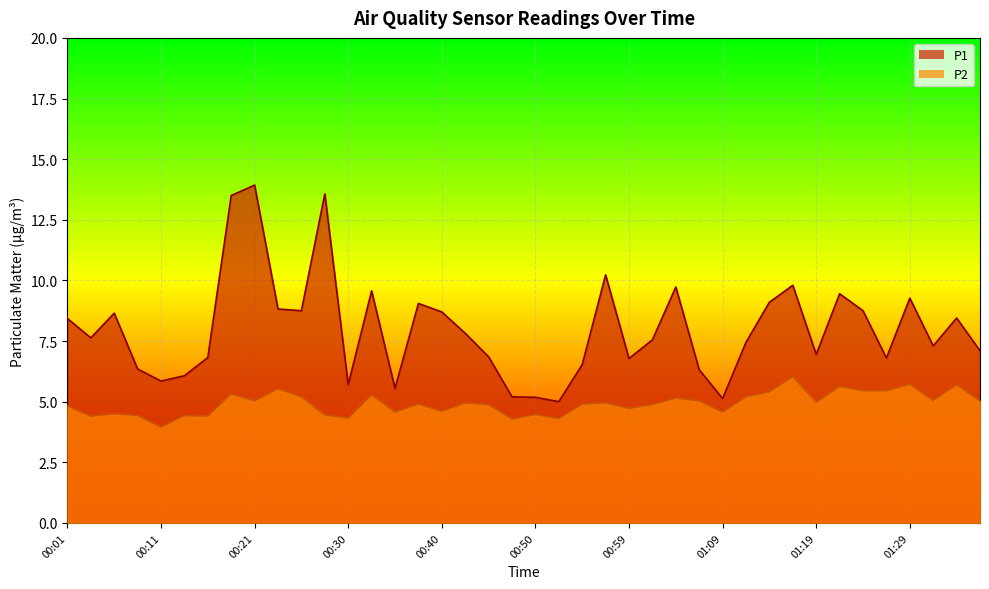

Does the chart display data point markers on the line(s)?

No